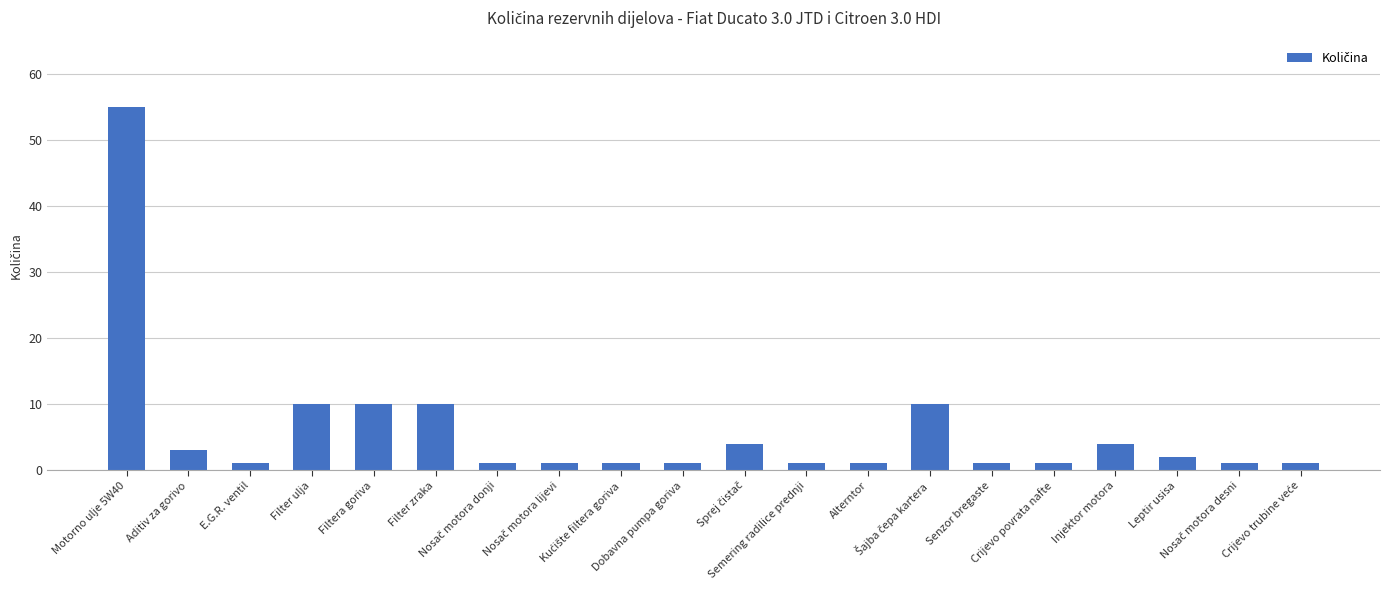

What is the minimum value shown in the chart?

1